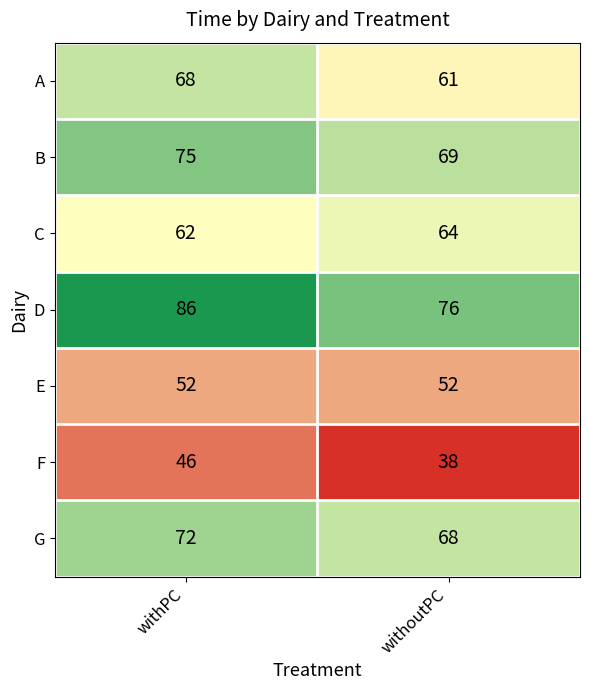

The value of G at withoutPC is 42. True or false?

False